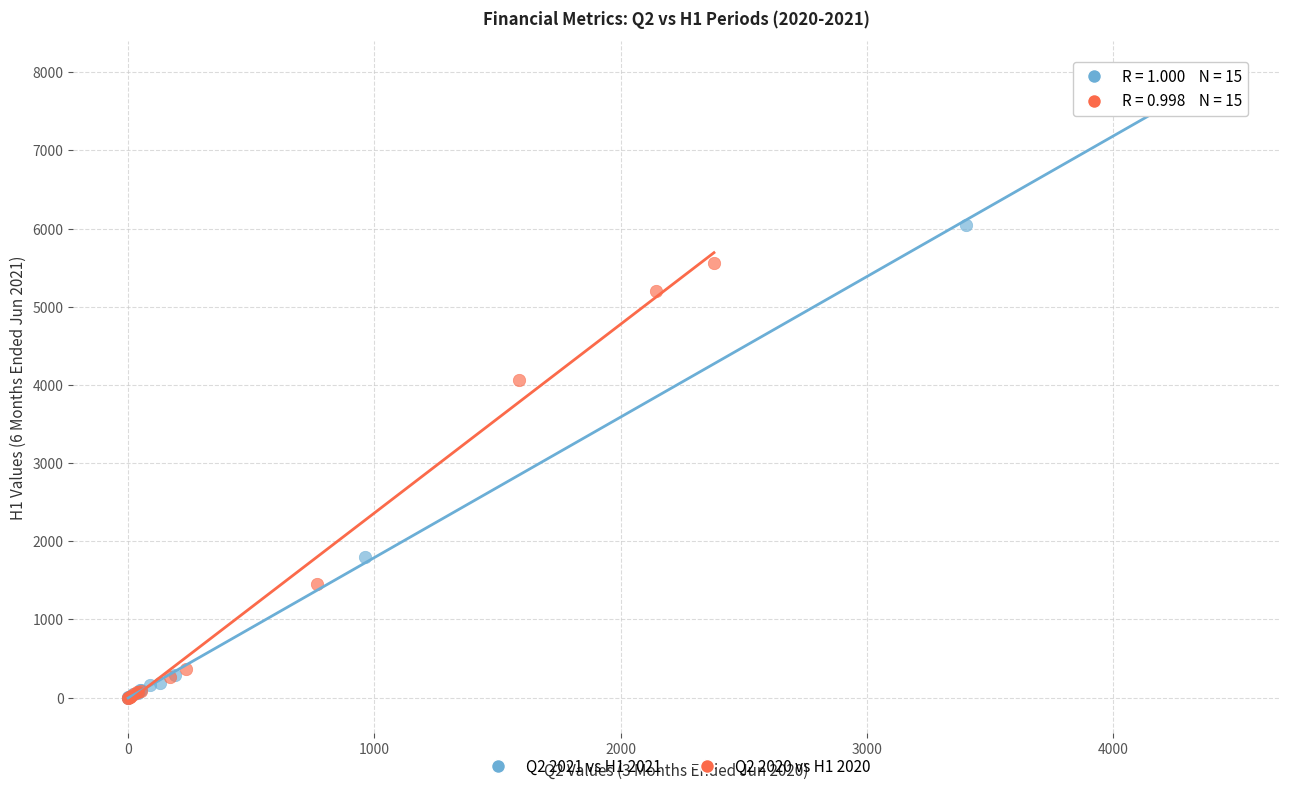

Which series has the widest spread of Y values?

Q2 2021 vs H1 2021